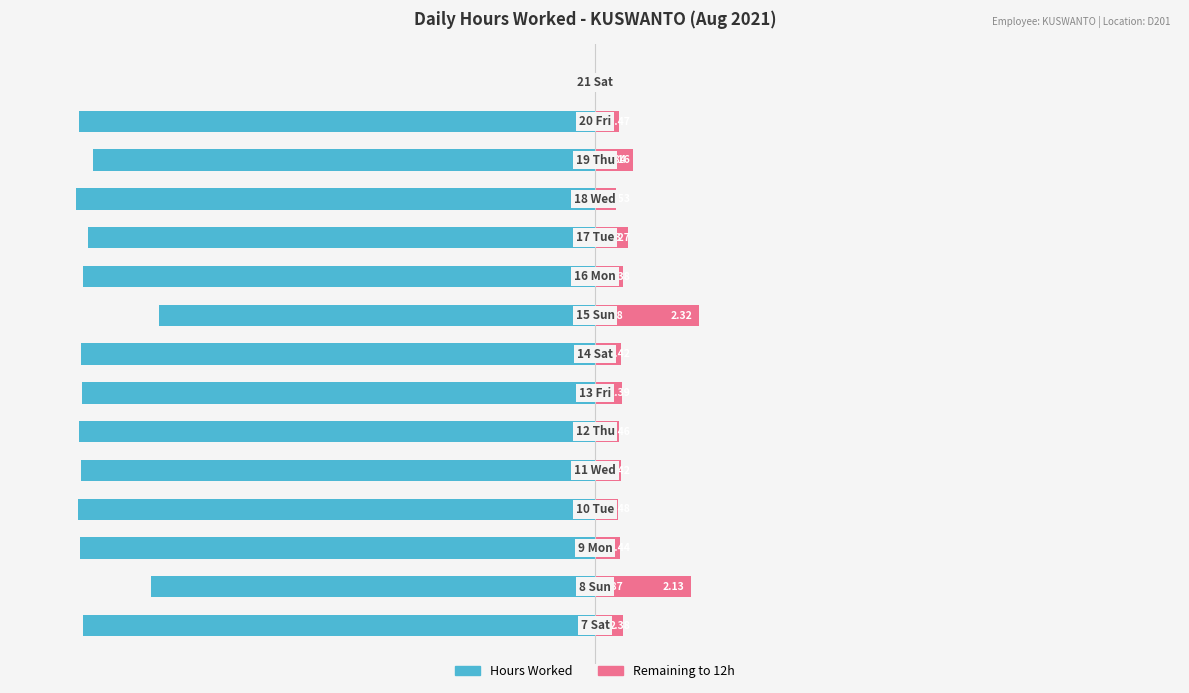

What is the approximate value of Remaining to 12h at 9?

0.6